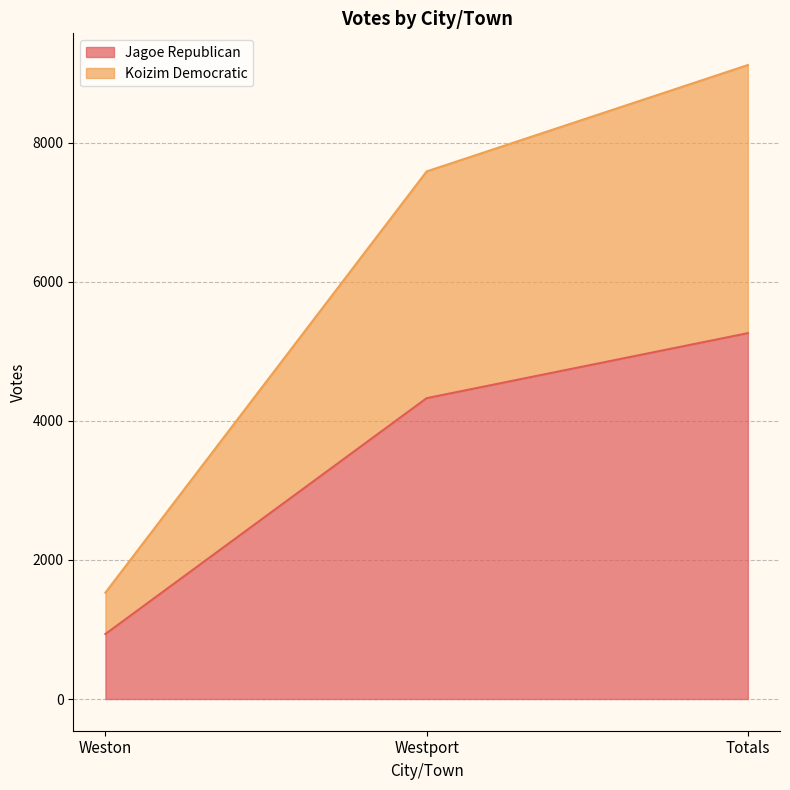

Where is Koizim Democratic nearest to the value 5324?

Westport